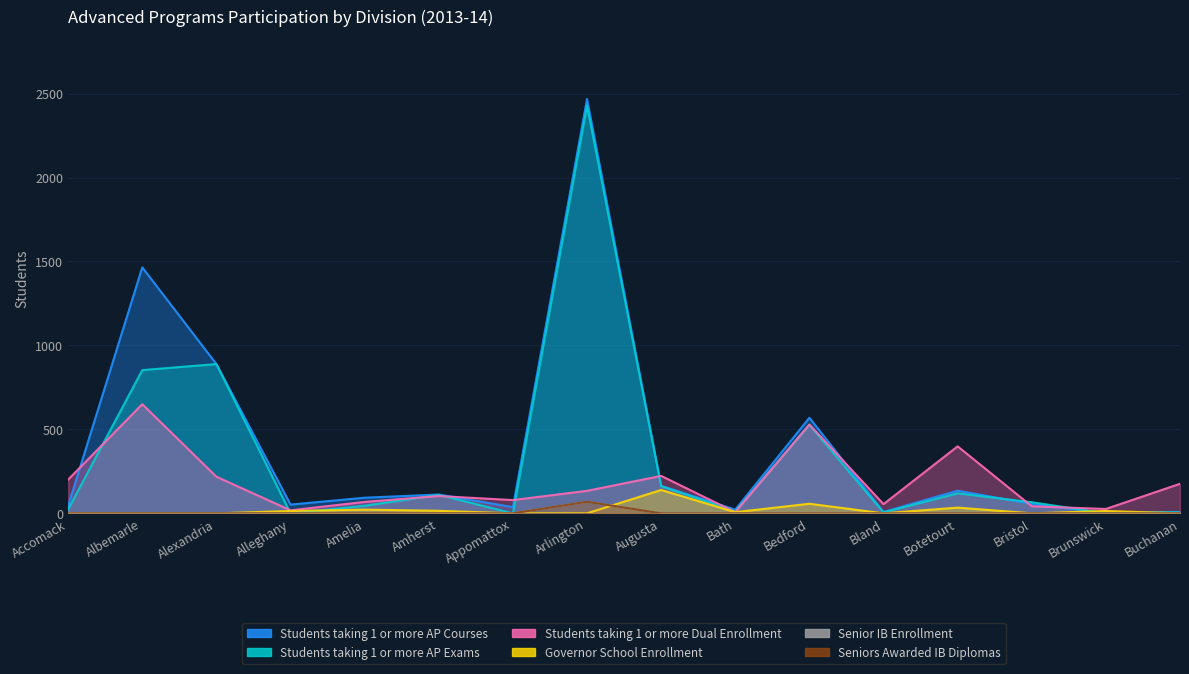

At which category is the sum across all series the highest?

Arlington